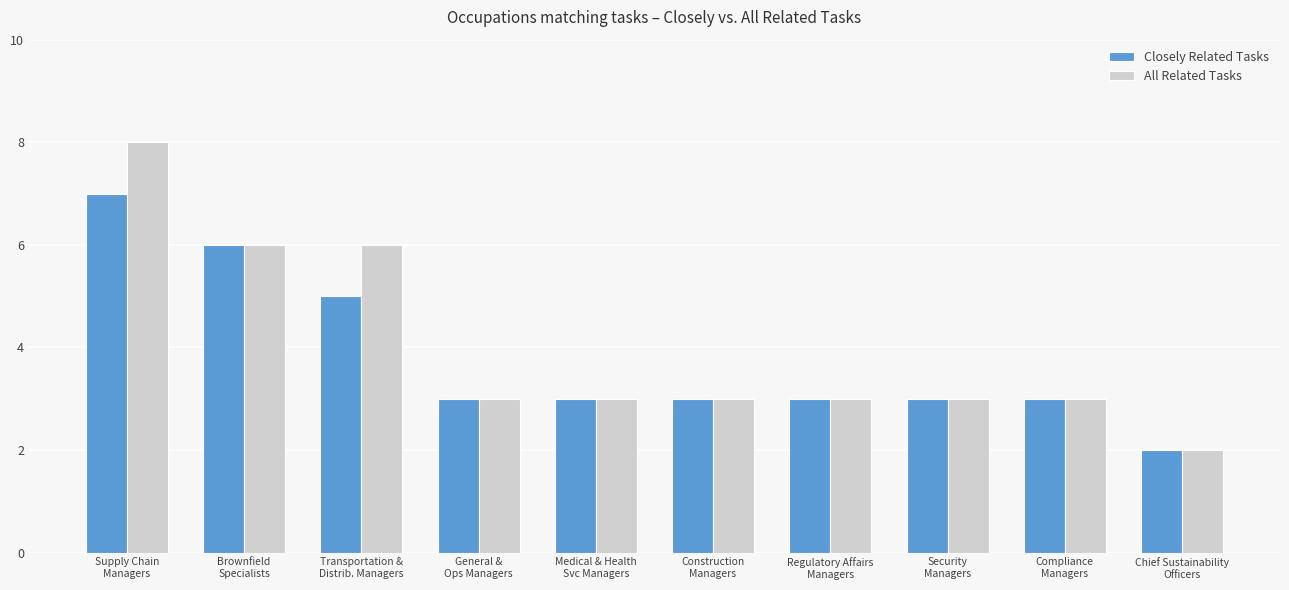

At which label does Closely Related Tasks first exceed 3?

Supply Chain
Managers